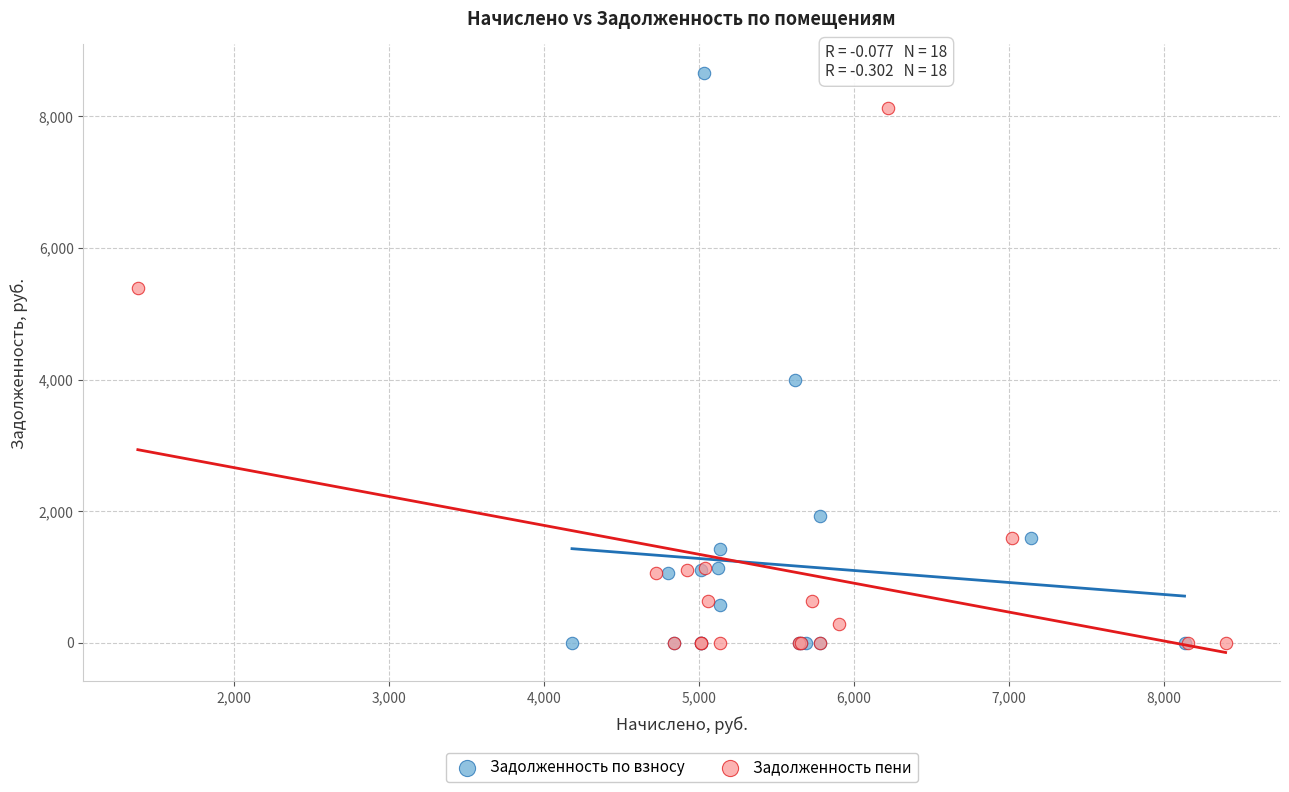

What are all the series names shown in the legend?

Задолженность по взносу, Задолженность пени